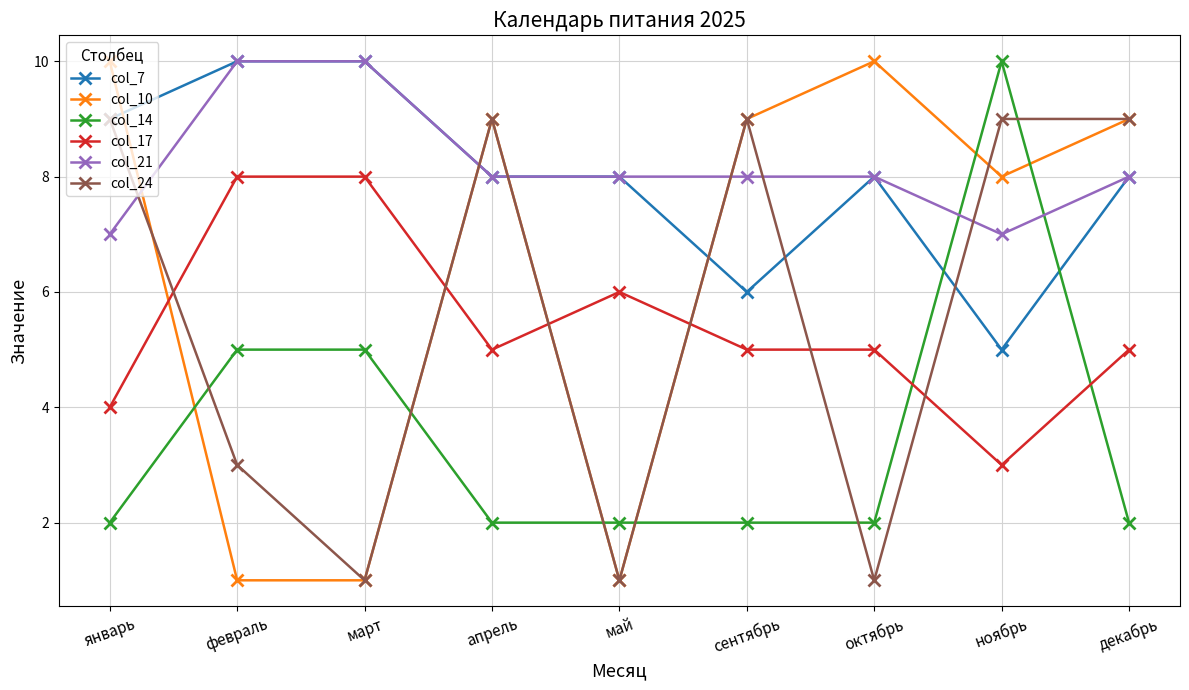

What position from the left is январь?

1